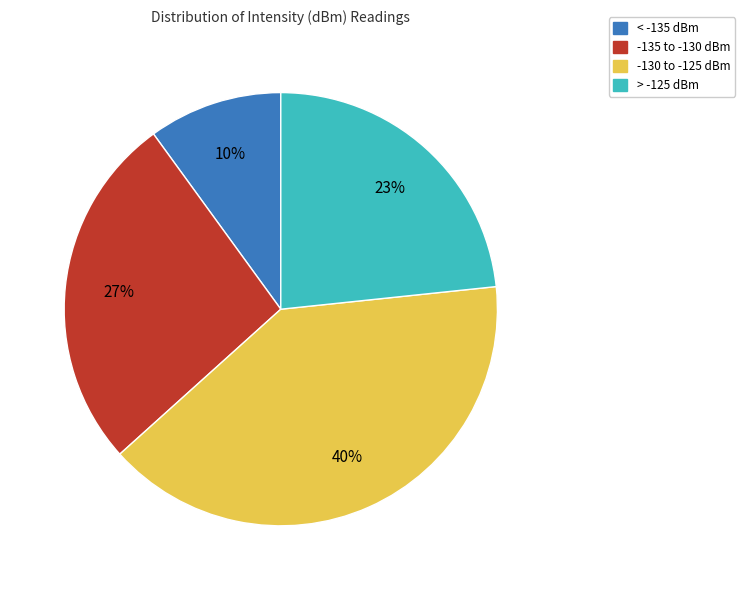

To the nearest percent, what is the average slice percentage?

25%